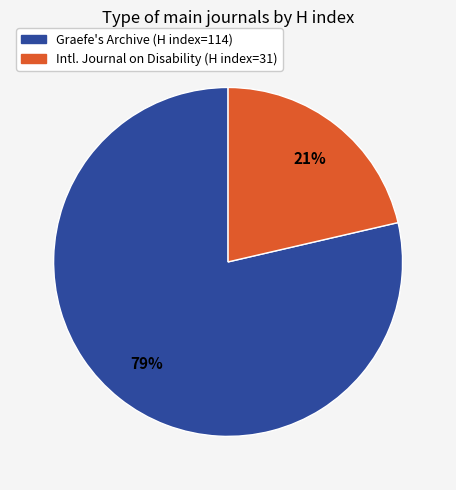

Which has a higher value, Graefe's Archive (H index=114) or Intl. Journal on Disability (H index=31)?

Graefe's Archive (H index=114)